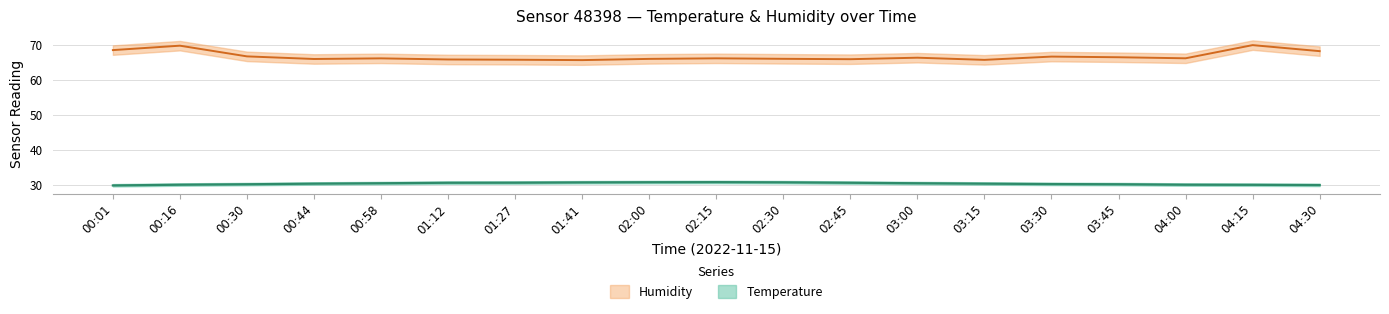

List the labels in order of Temperature value, largest first.

02:15, 02:00, 02:30, 01:41, 01:27, 01:12, 02:45, 00:58, 03:00, 00:44, 03:15, 03:30, 00:30, 03:45, 00:16, 04:00, 04:15, 04:30, 00:01